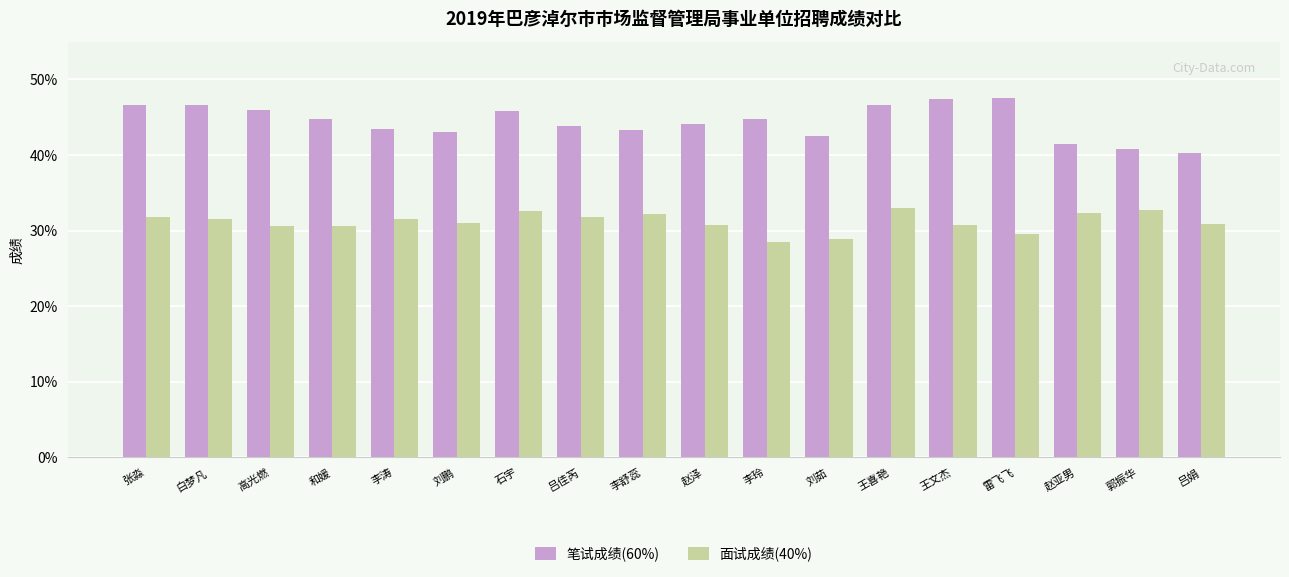

List the series in order of their peak value, highest first.

笔试成绩(60%), 面试成绩(40%)